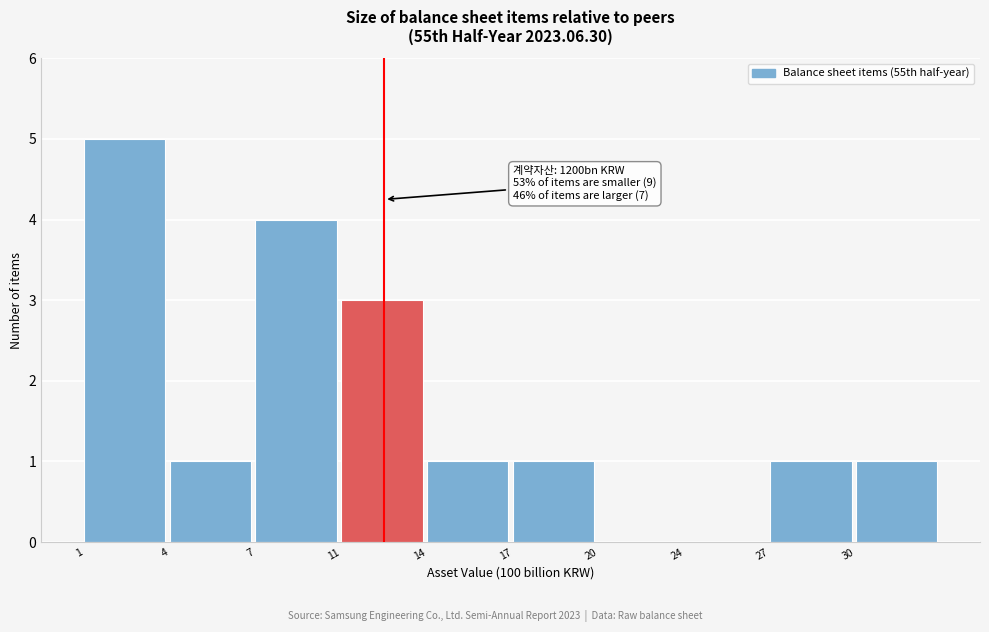

Reading left to right, list all the values displayed in this chart.

1=5	4=1	7=4	11=3	14=1	17=1	20=0	24=0	27=1	30=1